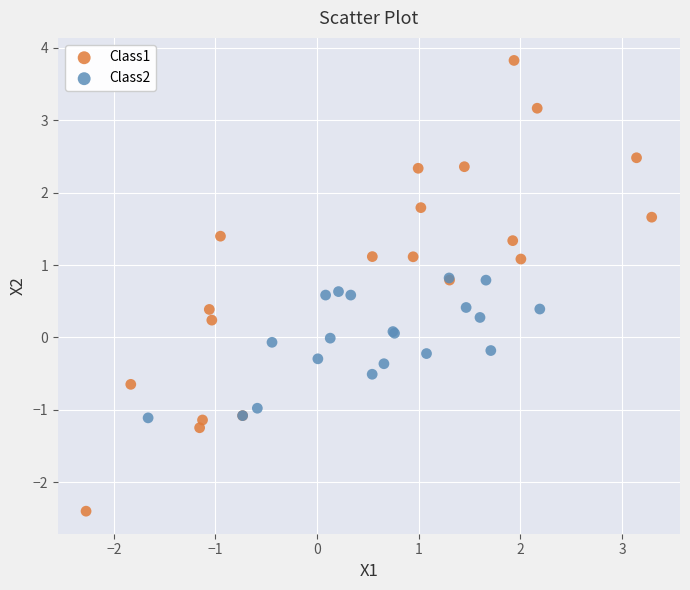

Which series has the widest spread of Y values?

Class1